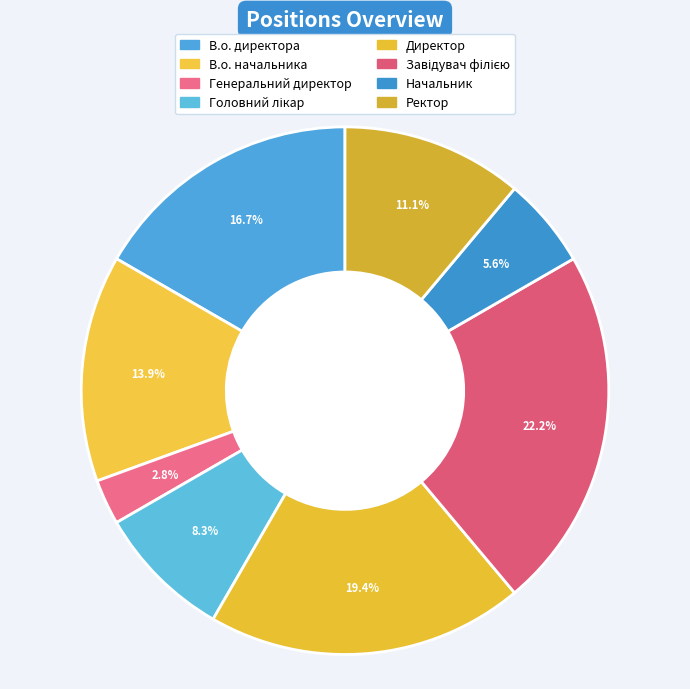

Count the number of slices in the pie.

8